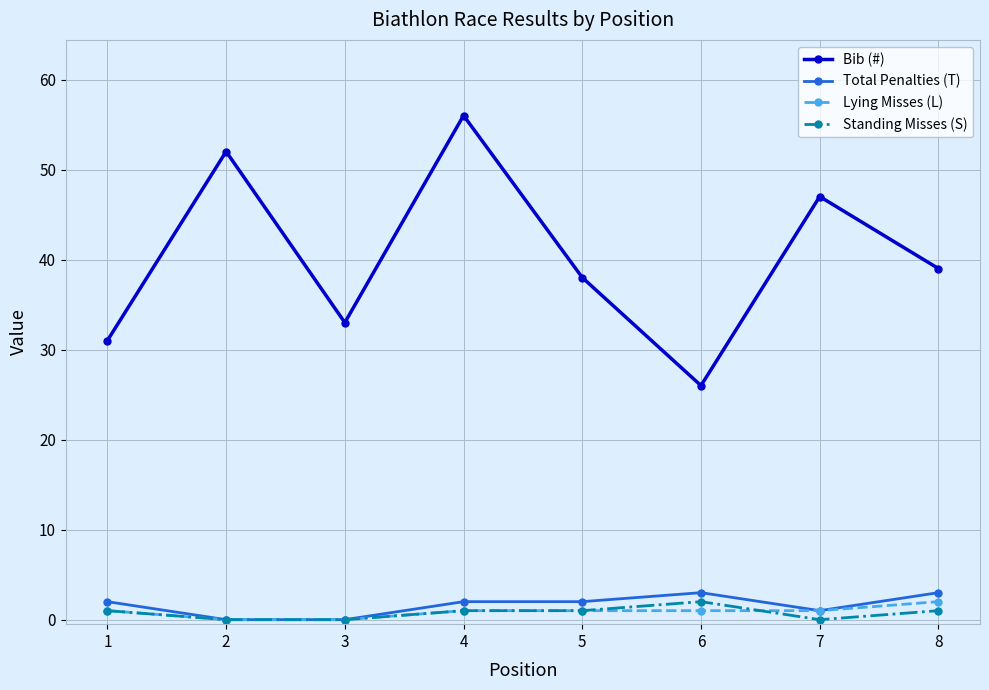

Which series has the largest total across all categories?

Bib (#)